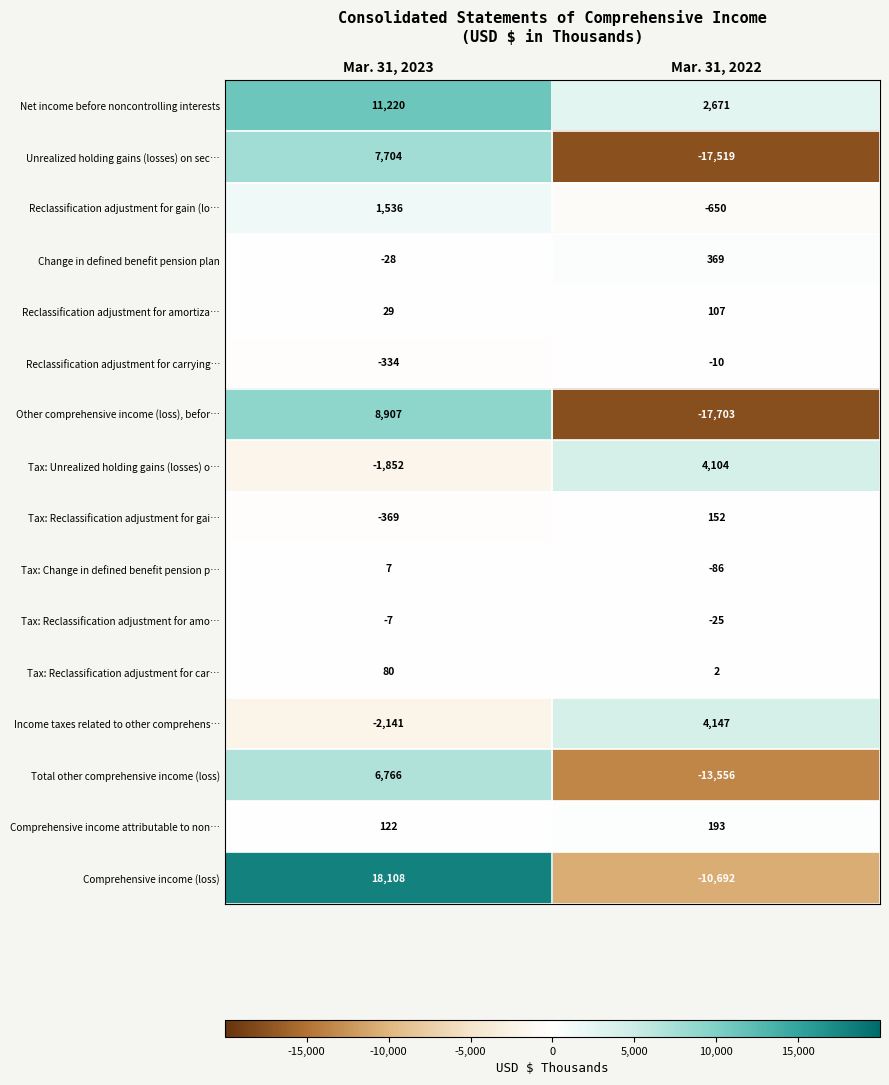

Which series has the largest range (max minus min)?

Comprehensive income (loss)